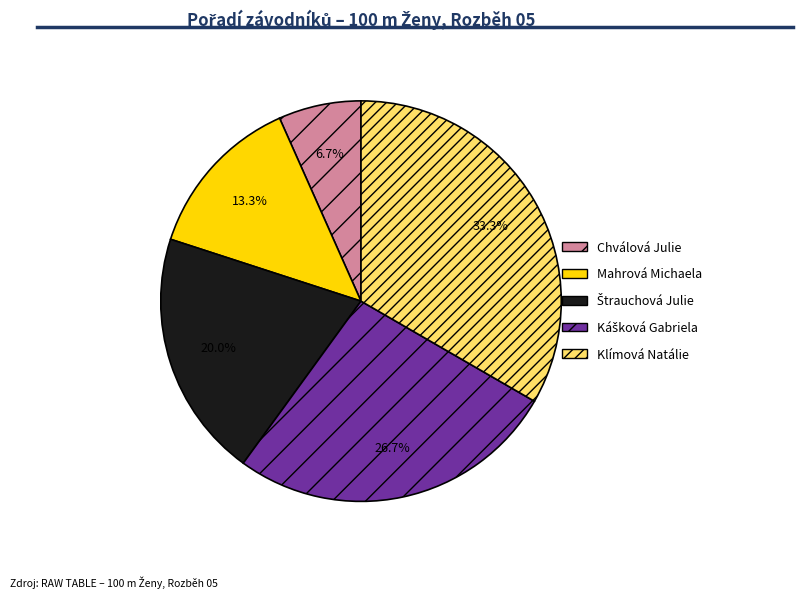

Which has a higher value, Klímová Natálie or Chválová Julie?

Klímová Natálie